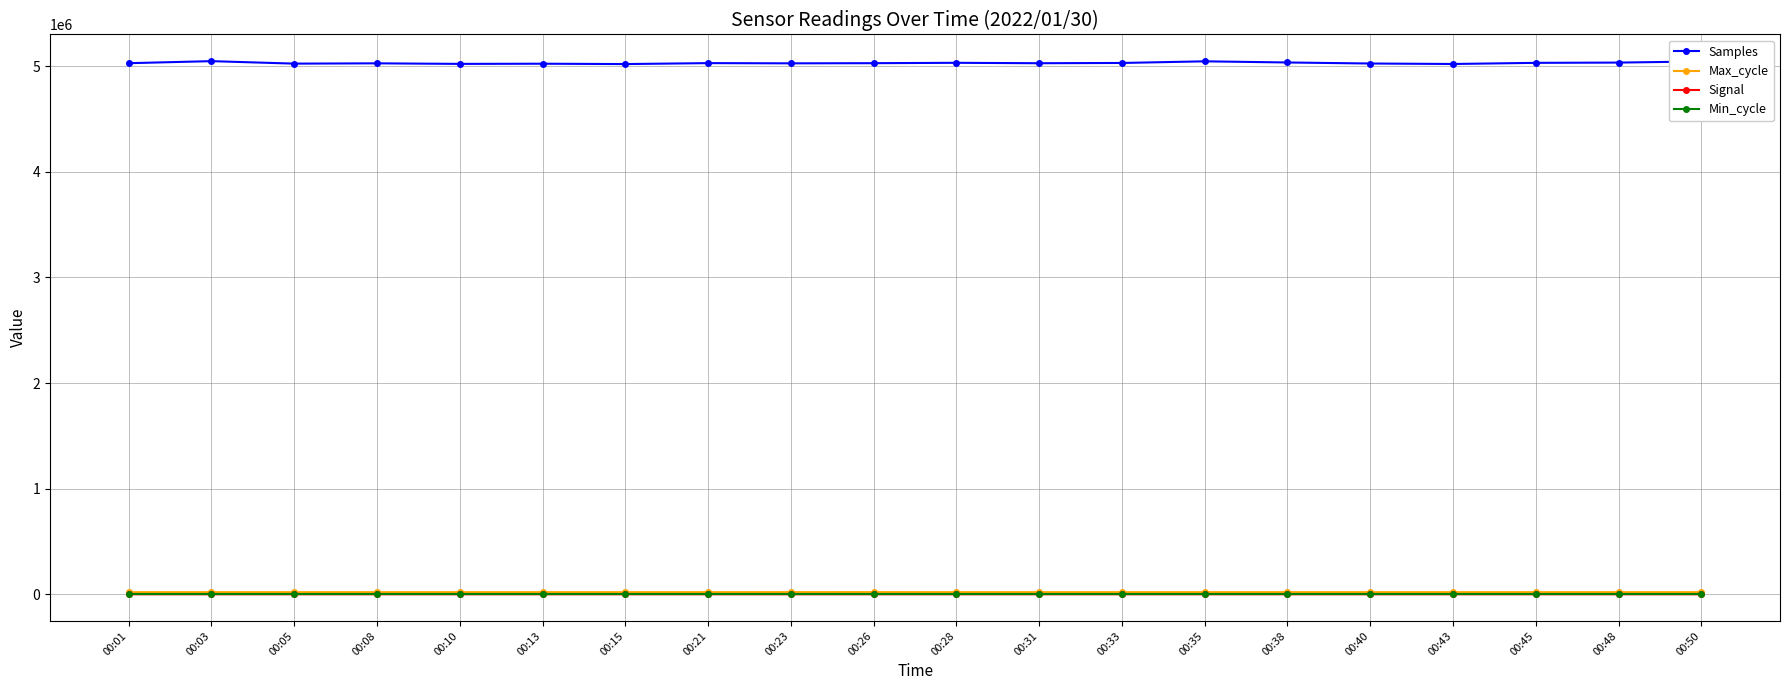

What is the maximum value shown in the chart?

5047314